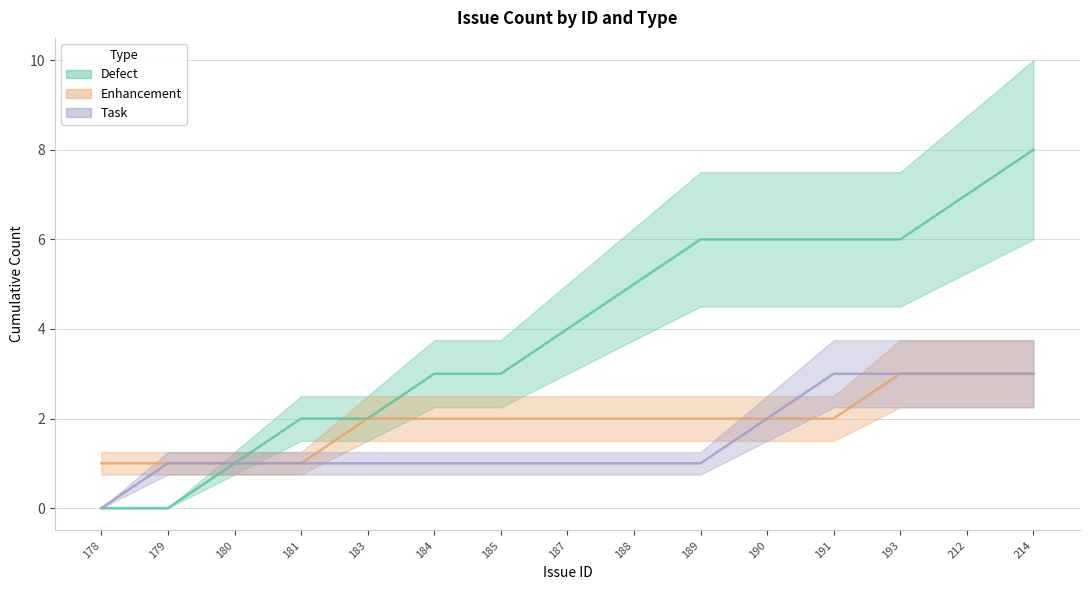

Where is task nearest to the value 1?

179